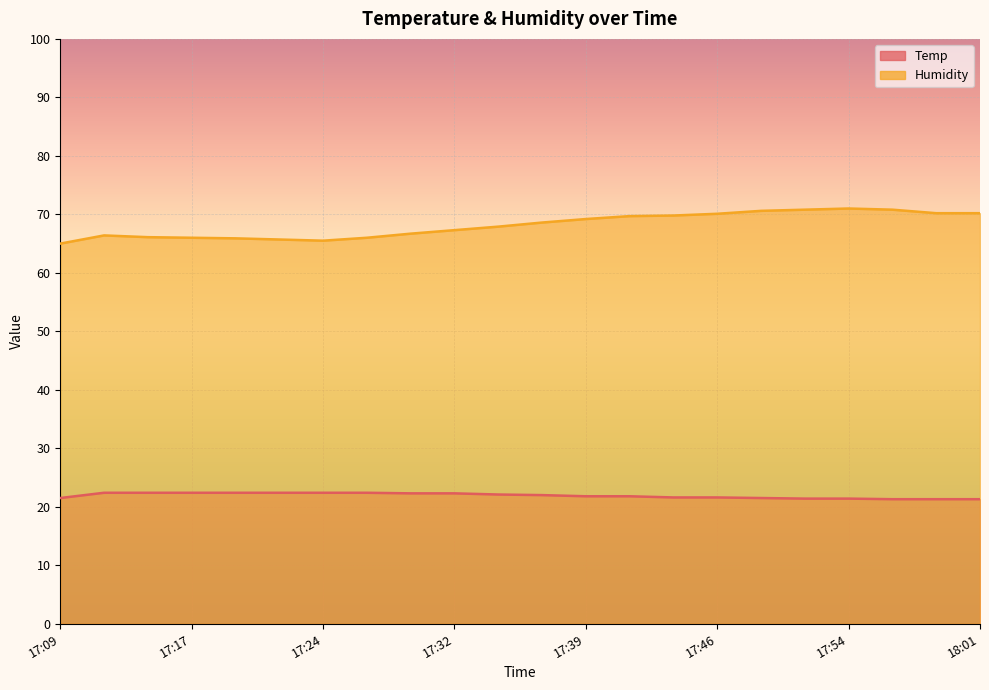

What is the average value of the Humidity series?

68.2